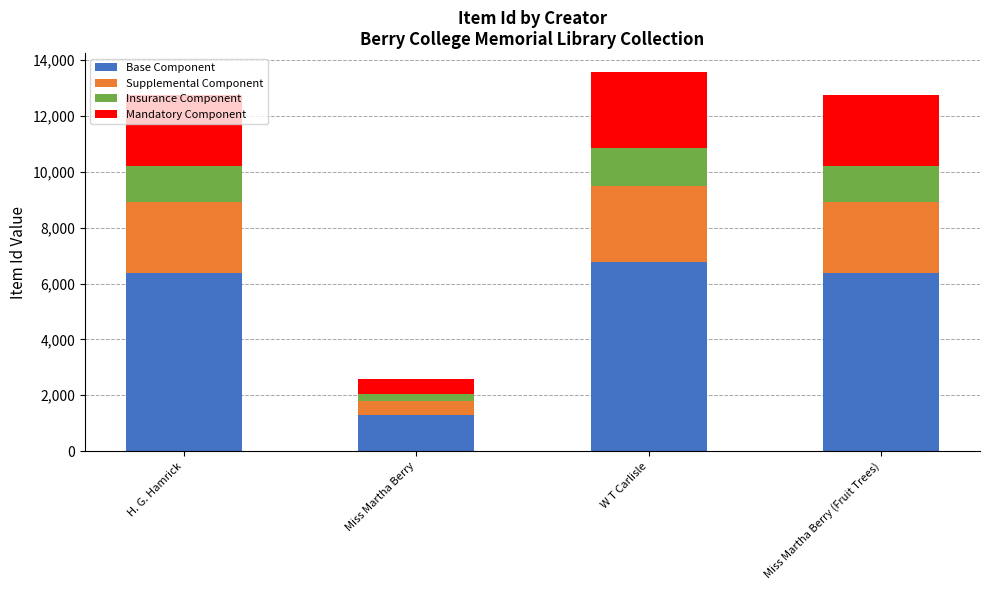

How many values in the Base Component series are below 6375?

2